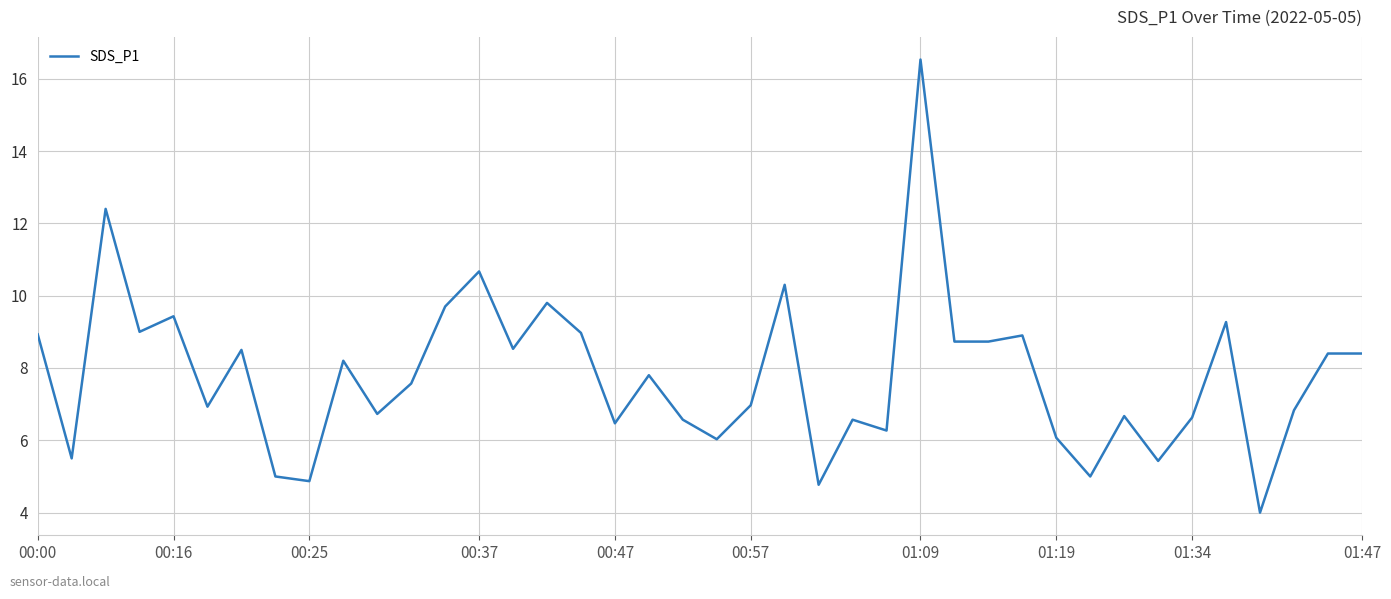

What is the difference between the maximum and minimum values?

12.5